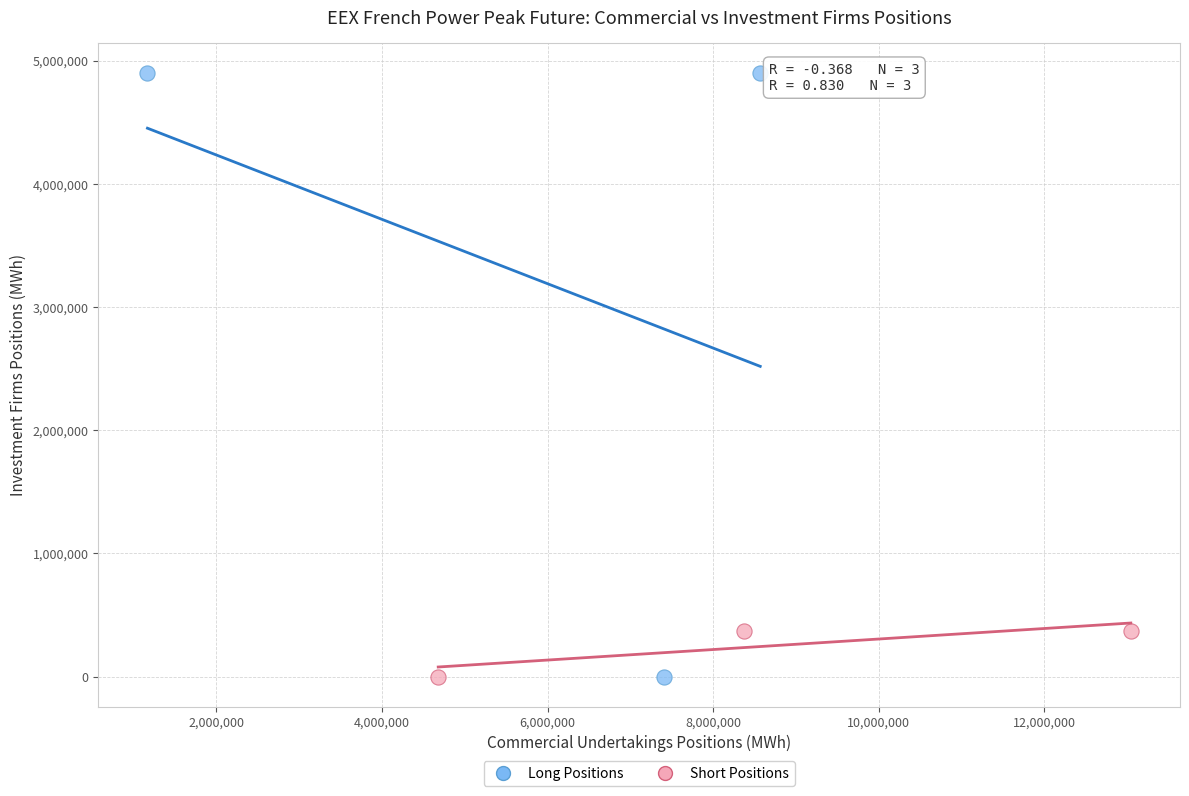

Which series contains the highest Y value?

Long Positions